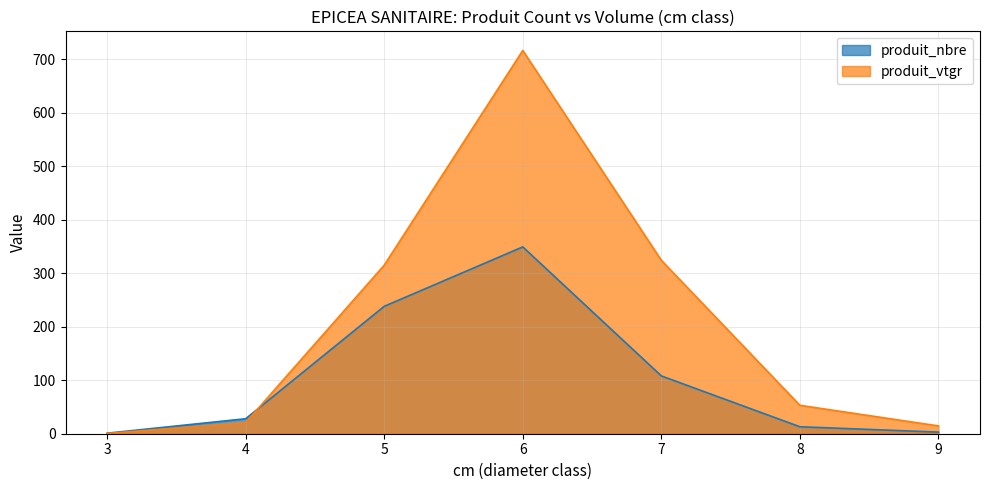

Where is produit_nbre nearest to the value 175?

5